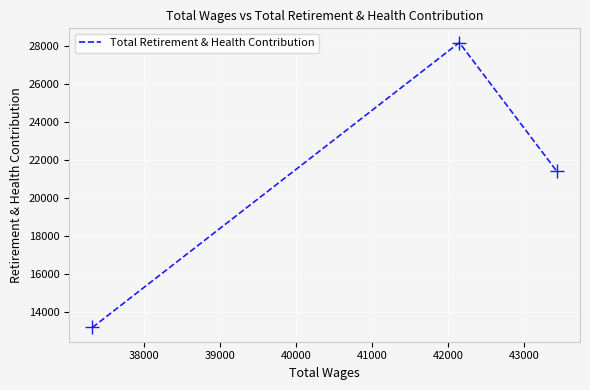

What is the difference between the maximum and minimum values?

14984